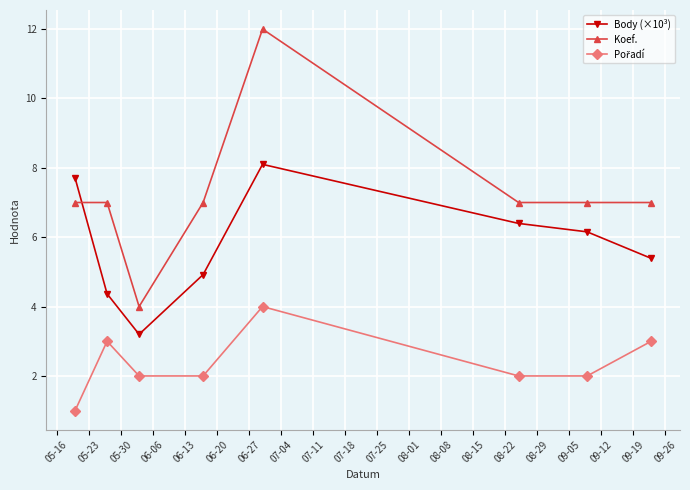

What is the greatest value displayed?

12.0